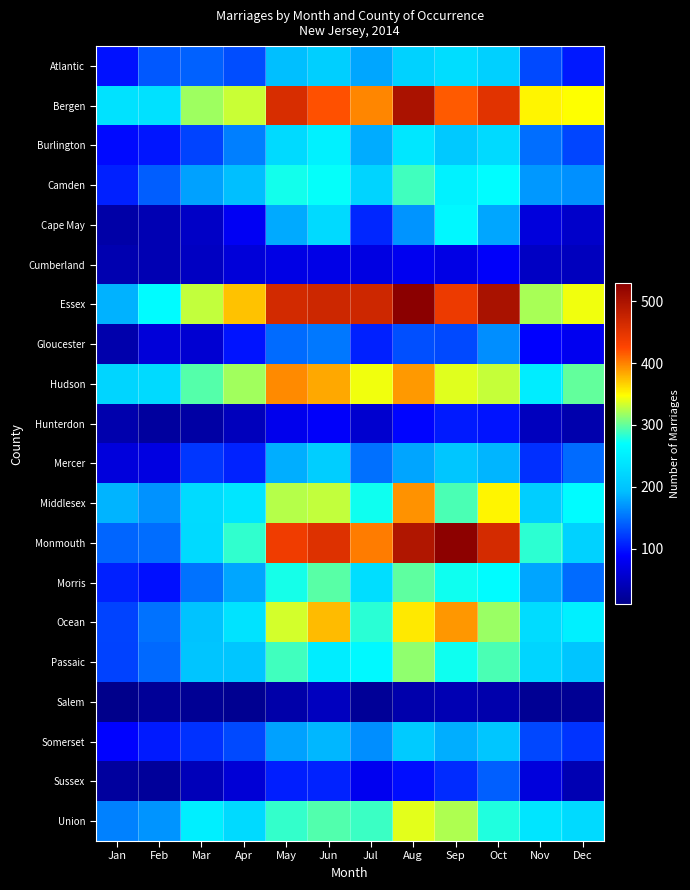

Which series has the largest total across all categories?

Essex